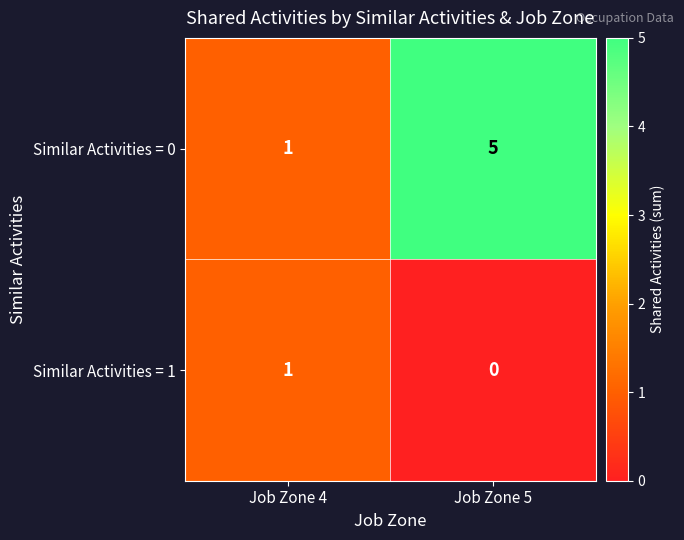

Rank the series by their average value, from lowest to highest.

Similar Activities = 1, Similar Activities = 0